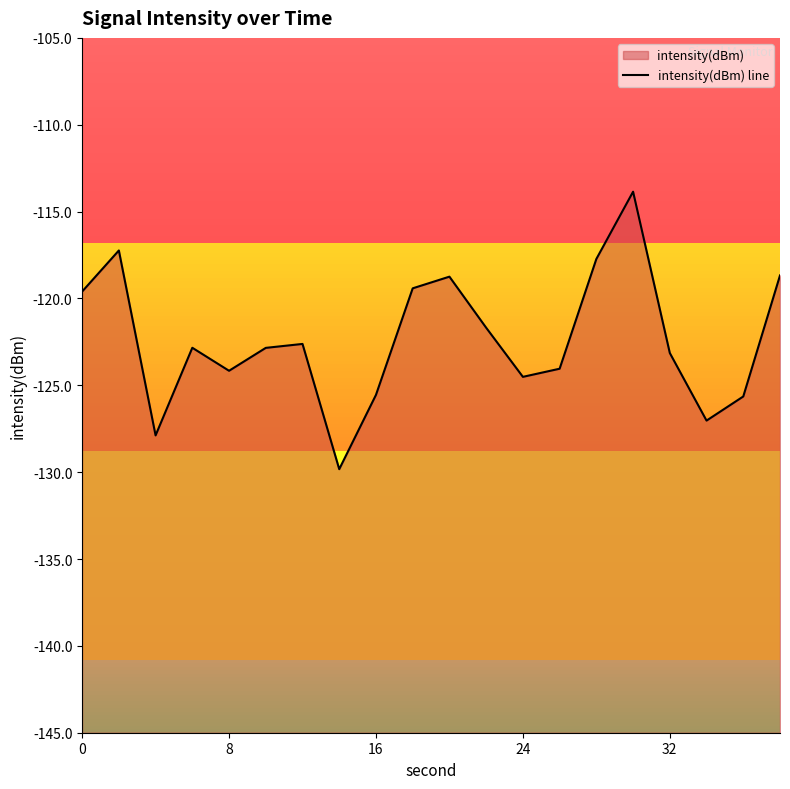

What is the smallest value displayed?

-129.8